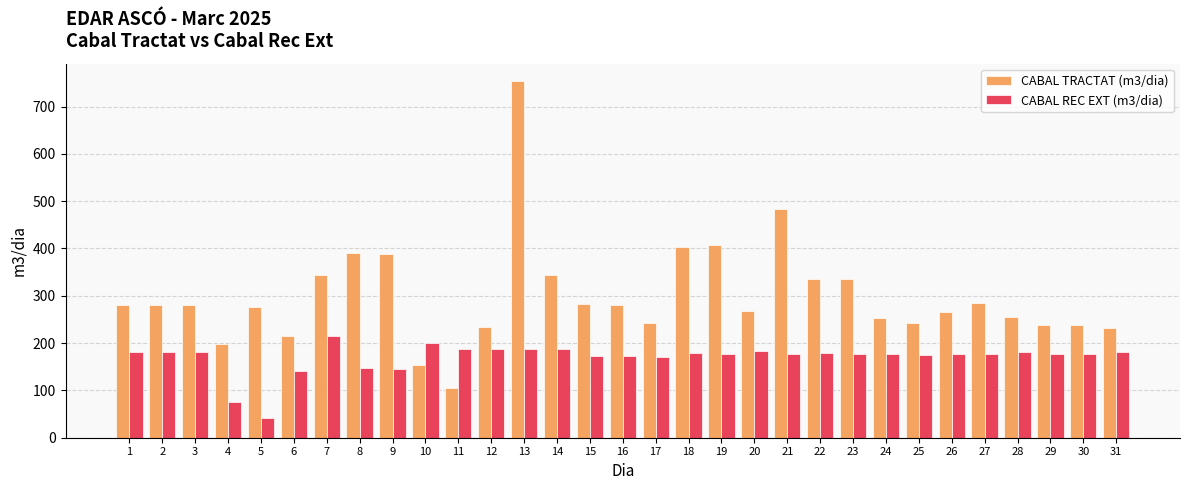

How many categories are shown in the chart?

31